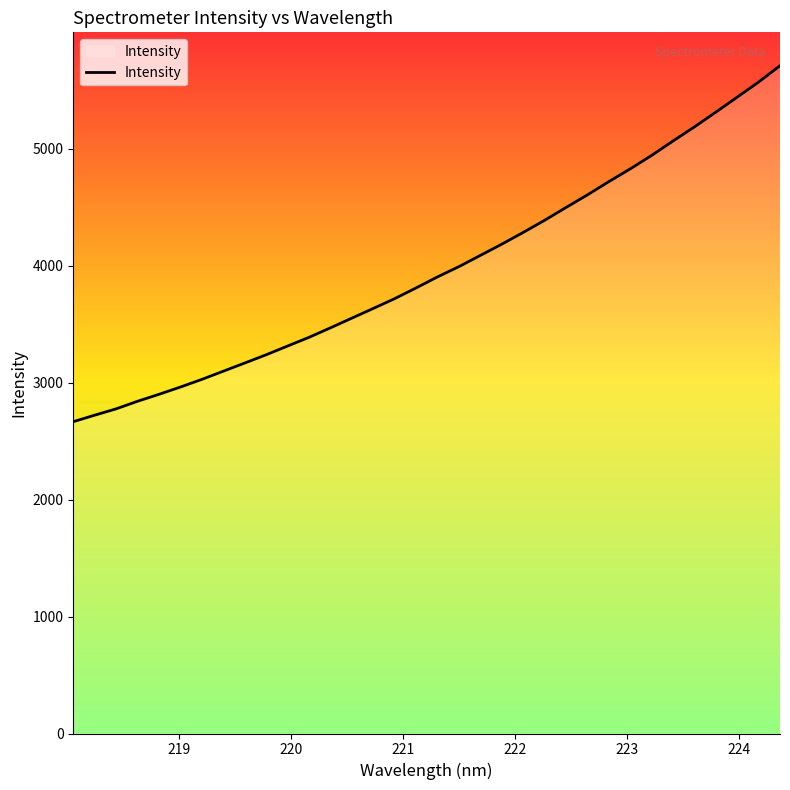

What is the maximum value shown in the chart?

5707.7